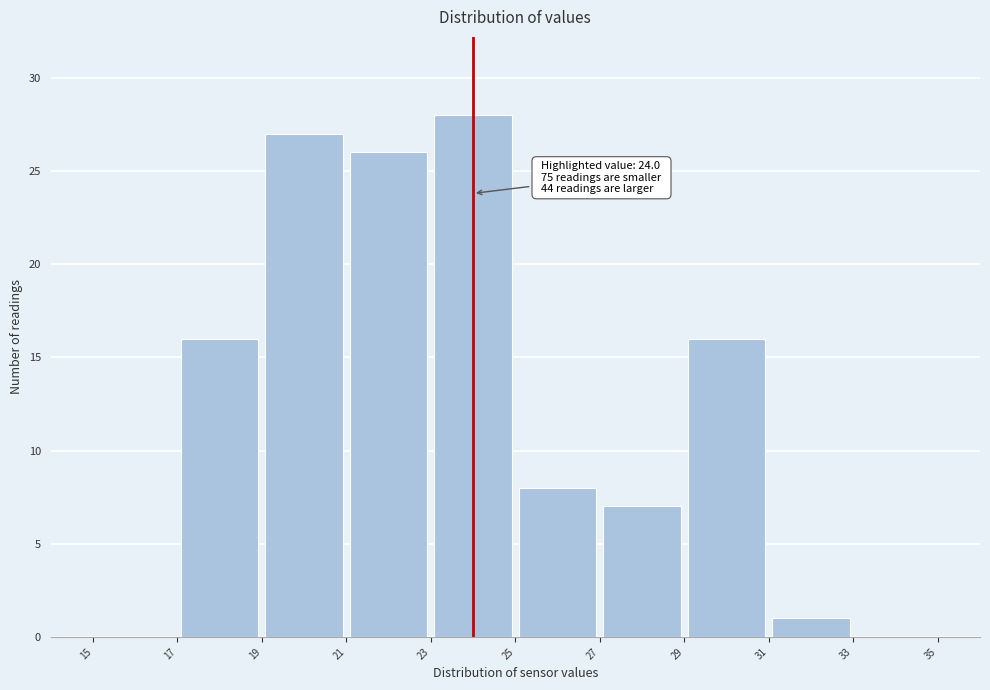

Over which range of the x-axis is the bar tallest?

23 to 25